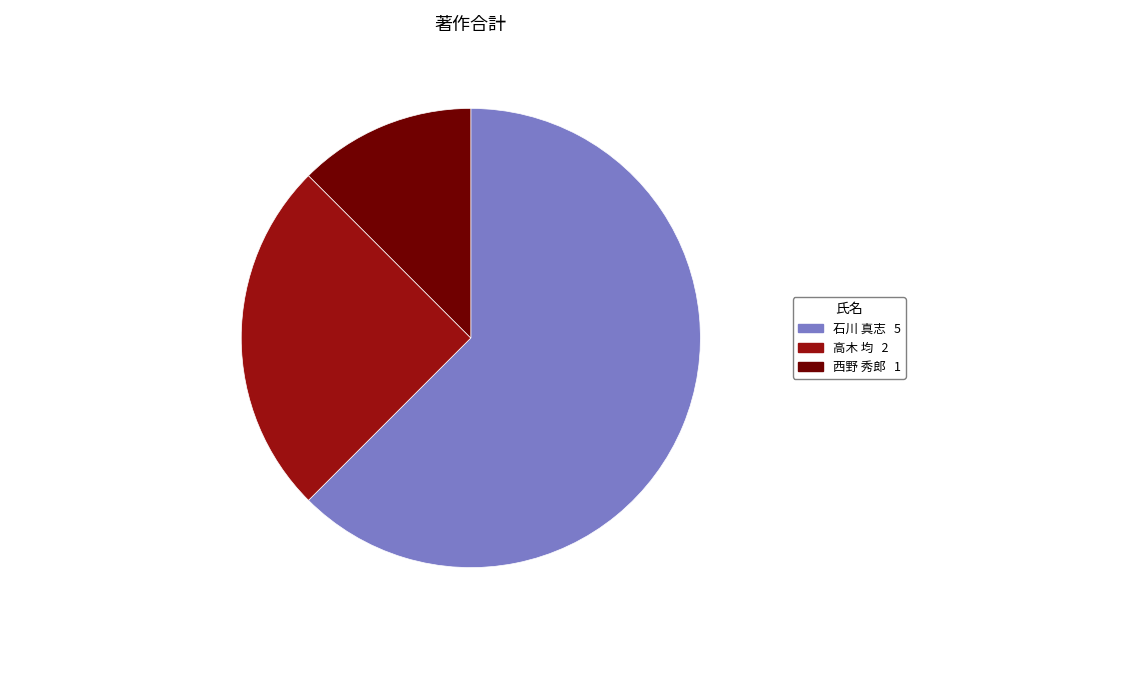

Is there a majority slice in this chart?

Yes